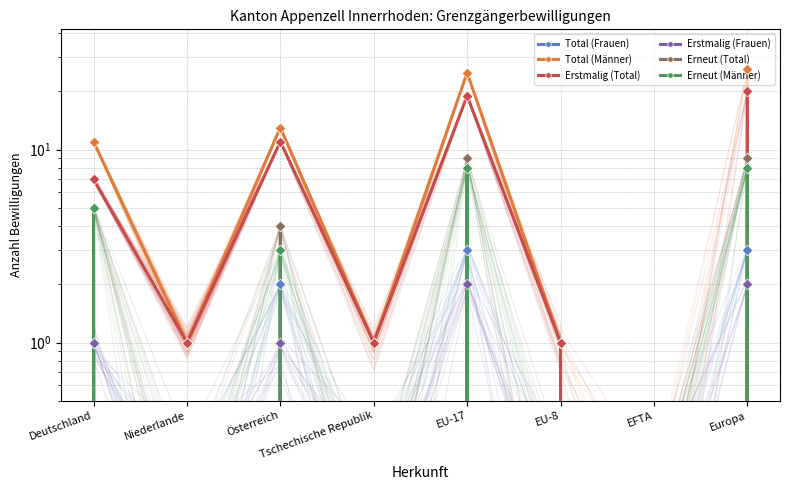

At which category is the sum across all series the highest?

Europa